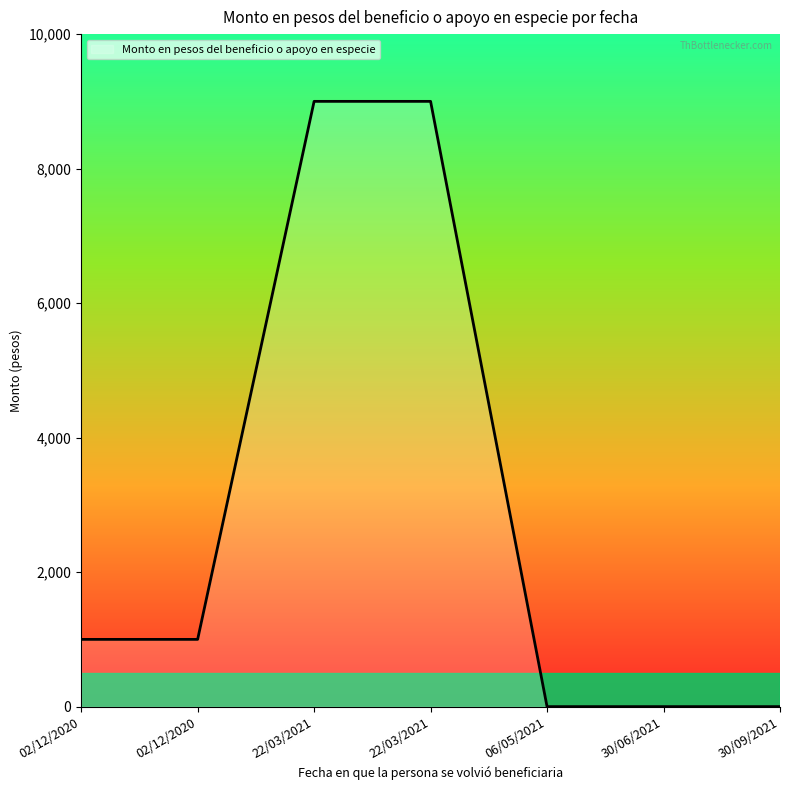

Which has a higher value, 22/03/2021 or 02/12/2020?

22/03/2021